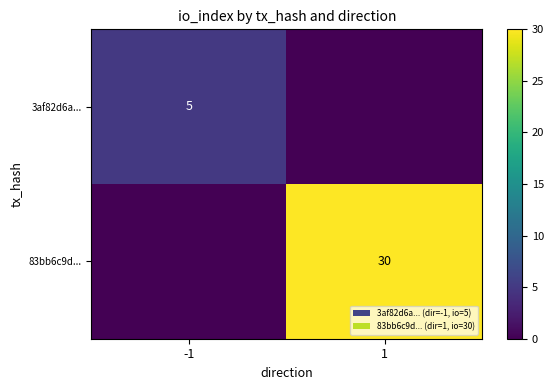

The value of 3af82d6a... at -1 is 7. True or false?

False